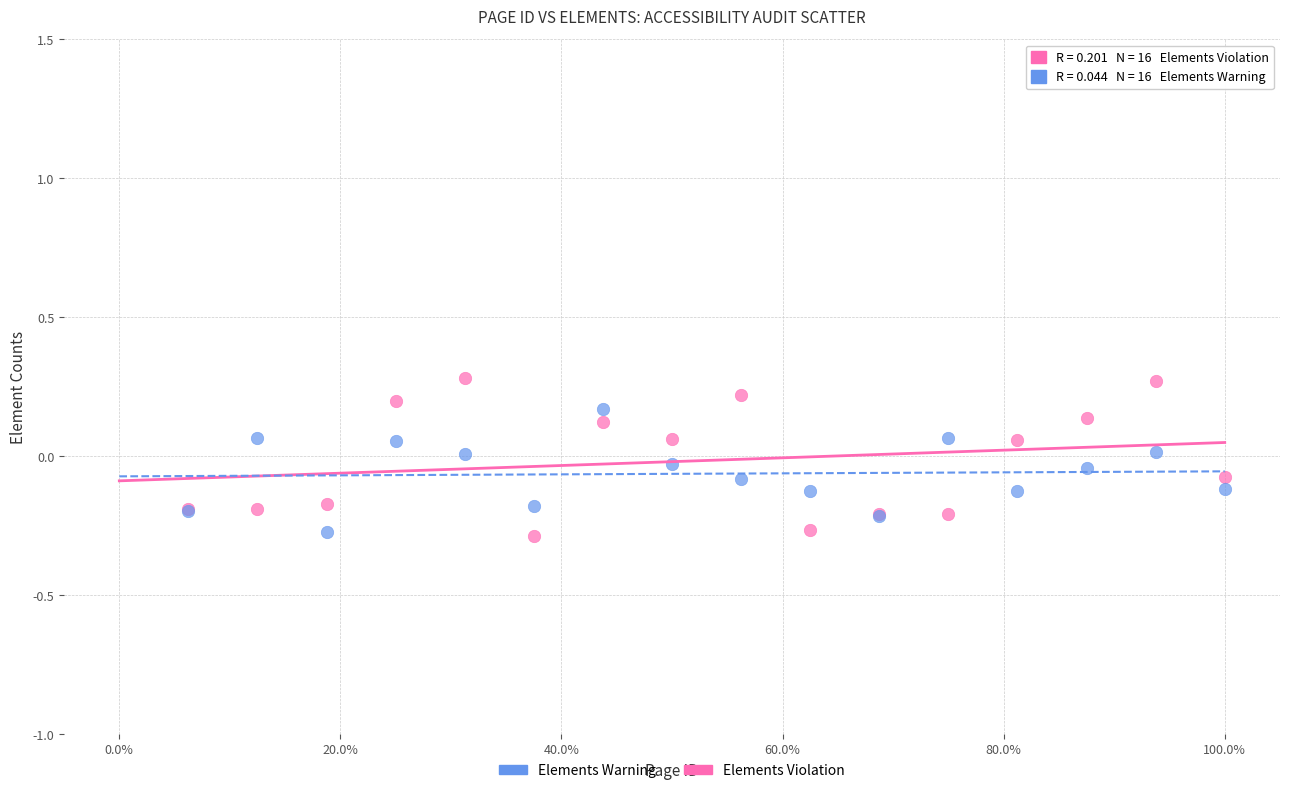

Which series contains the highest Y value?

Elements Violation